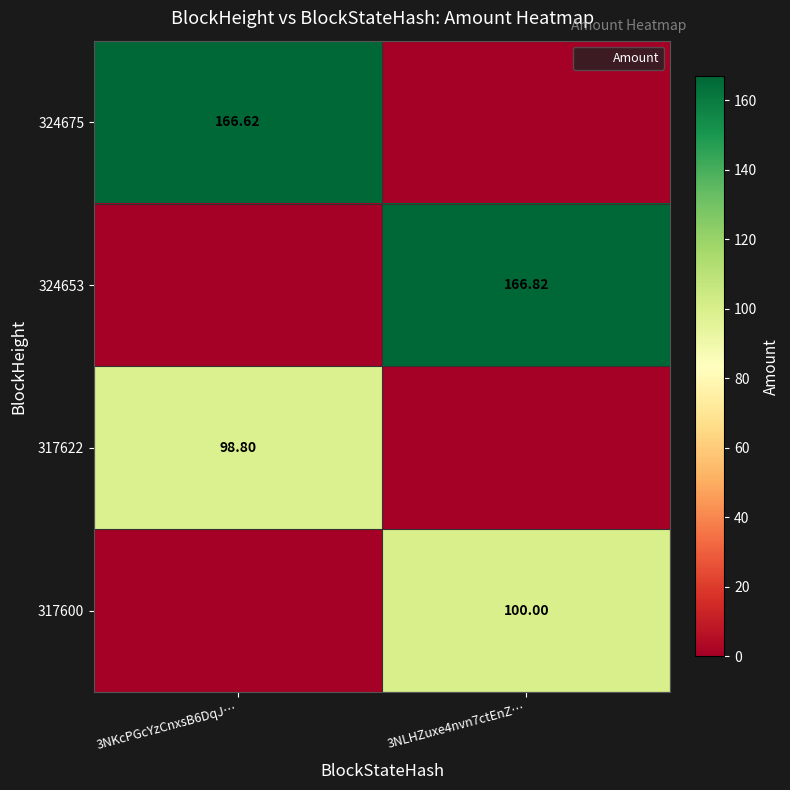

The 324653 series shows 47.7 at 3NLHZuxe4nvn7ctEnZ…. True or false?

False